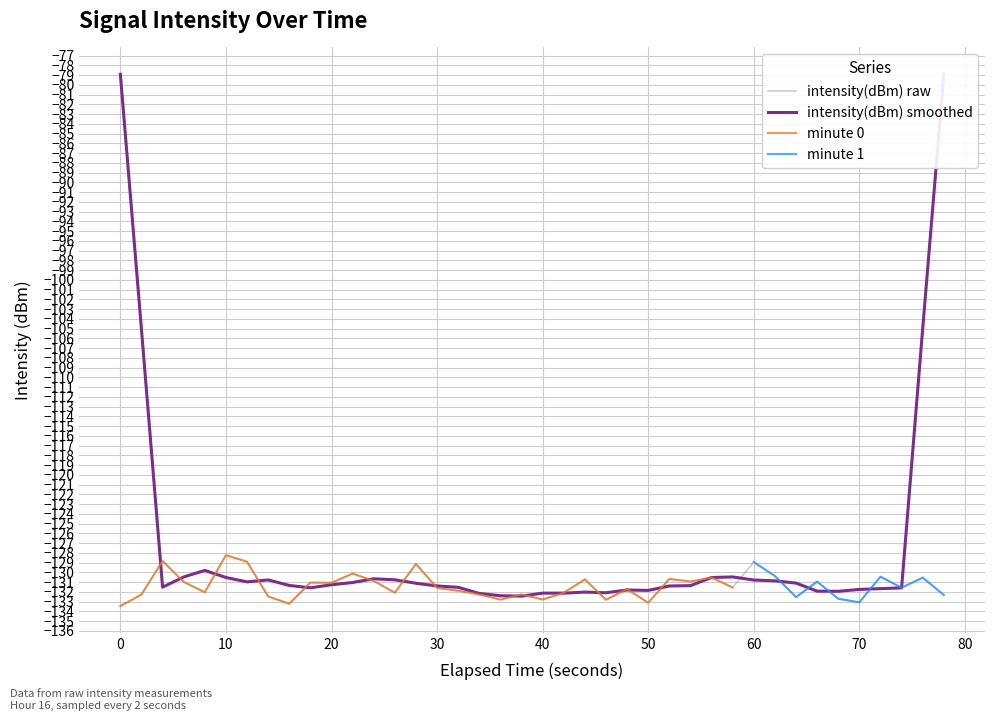

What is the highest value of the intensity(dBm) raw series?

-128.2